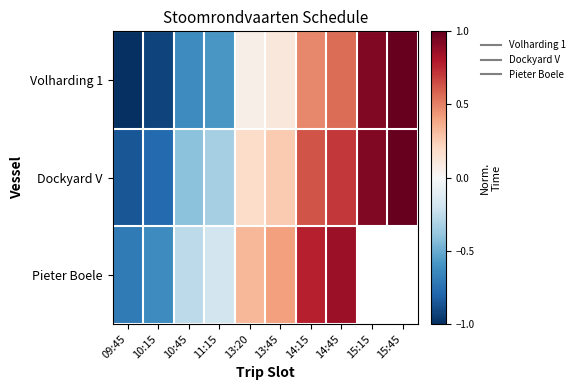

Which category has the highest value in the Volharding 1 series?

15:45